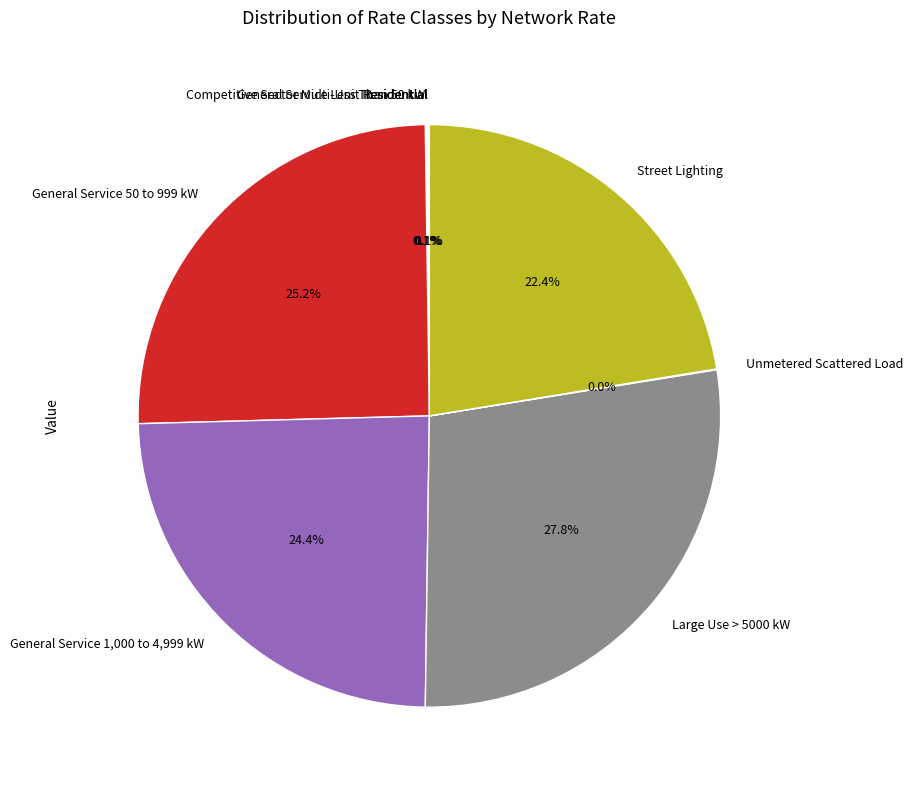

What is the largest slice in the pie chart?

Large Use > 5000 kW